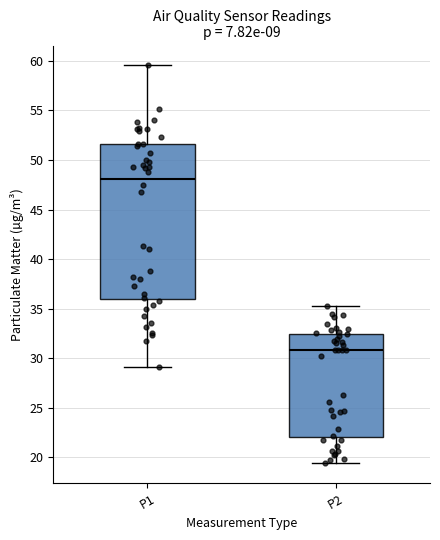

Reading left to right, read every box against the y-axis: the position of its median line, the range the box covers, and the ends of its whiskers. The values are not printed on the chart, so give them approximately, as read against the axis.

P1: median 48.0, box 36.0 to 51.5, whiskers 29.0 to 59.5
P2: median 31.0, box 22.0 to 32.5, whiskers 19.5 to 35.0